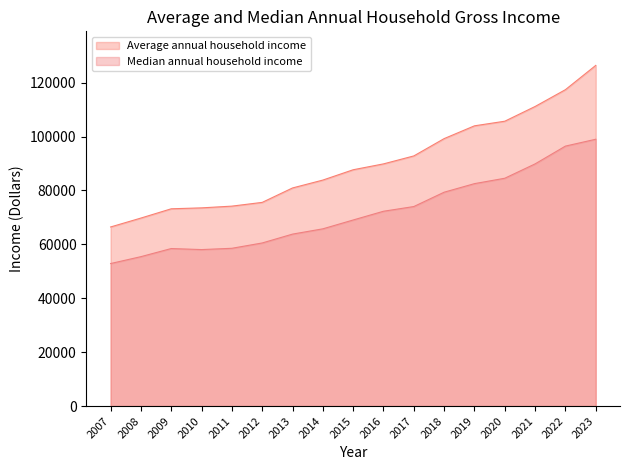

What is the sum of all Average annual household income values?

1531836